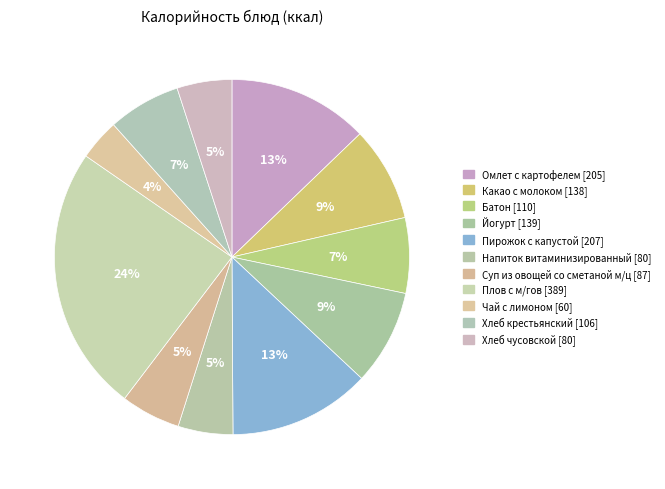

Combined, what portion of the pie is Напиток витаминизированный and Плов с м/гов?

29.3%